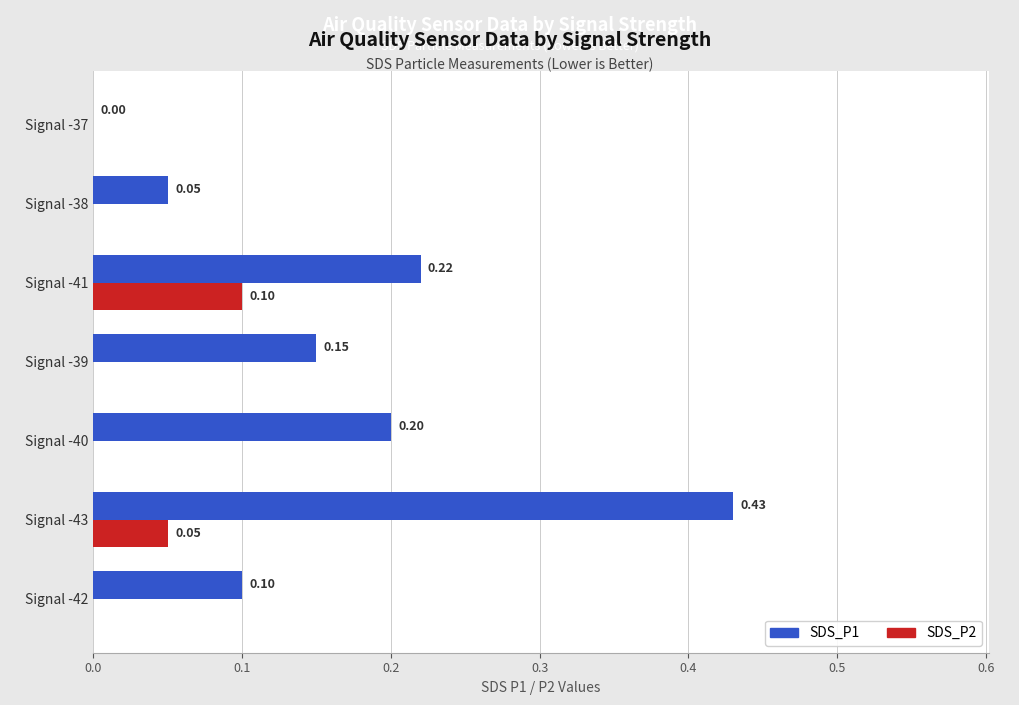

Which series has the largest total across all categories?

SDS_P1